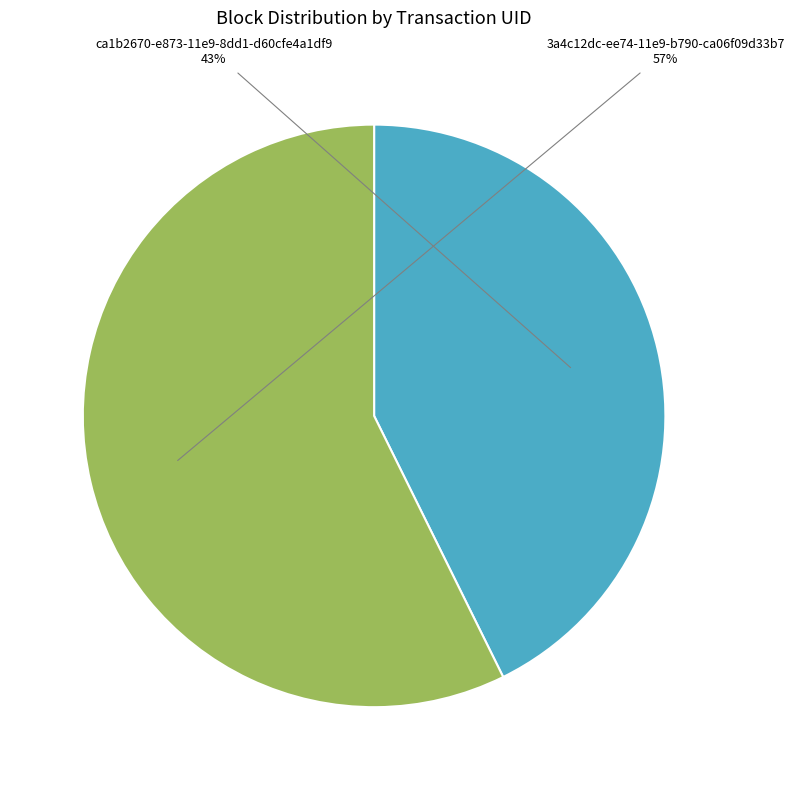

Is there a majority slice in this chart?

Yes